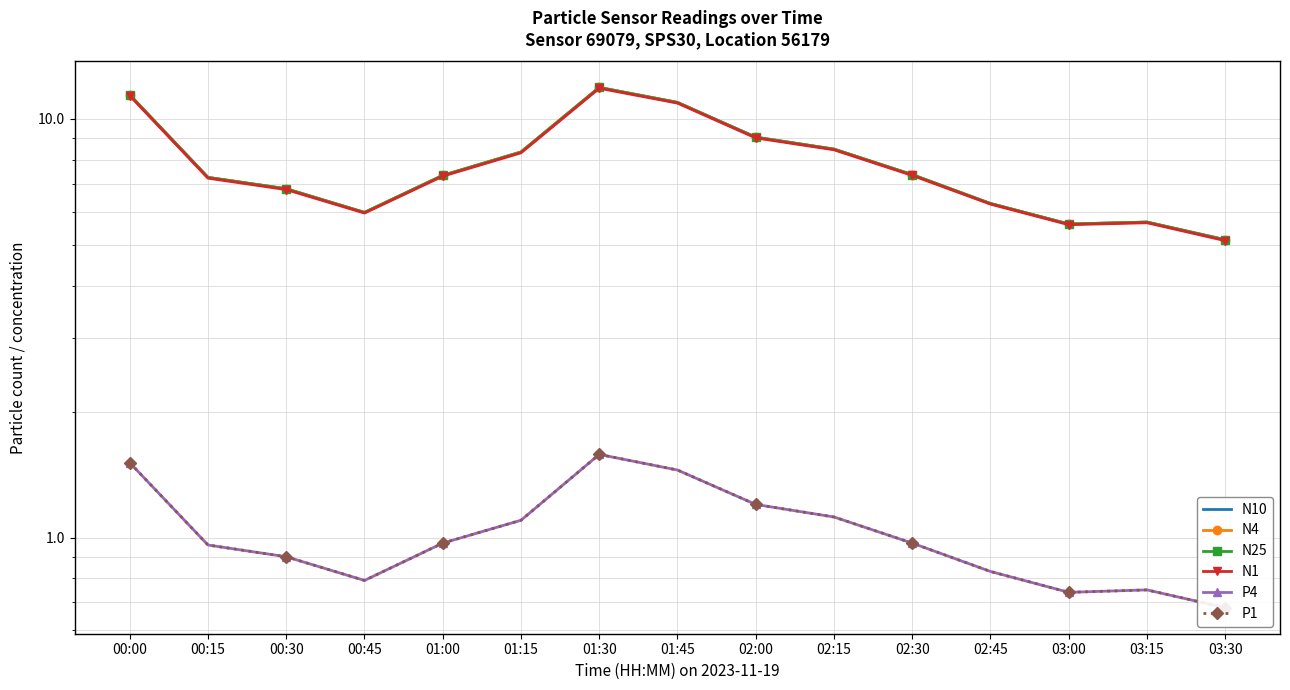

Reading left to right, extract all data points from this chart.

N10: 11.4	7.2	6.8	6.0	7.3	8.3	11.9	10.9	9.1	8.5	7.4	6.3	5.6	5.7	5.2
N4: 11.4	7.2	6.8	6.0	7.3	8.3	11.9	10.9	9.0	8.5	7.4	6.3	5.6	5.7	5.1
N25: 11.4	7.2	6.8	6.0	7.3	8.3	11.9	10.9	9.0	8.5	7.4	6.3	5.6	5.7	5.1
N1: 11.4	7.2	6.8	6.0	7.3	8.3	11.8	10.9	9.0	8.4	7.3	6.3	5.6	5.7	5.1
P4: 1.5	1.0	0.9	0.8	1.0	1.1	1.6	1.4	1.2	1.1	1.0	0.8	0.7	0.8	0.7
P1: 1.5	1.0	0.9	0.8	1.0	1.1	1.6	1.4	1.2	1.1	1.0	0.8	0.7	0.8	0.7